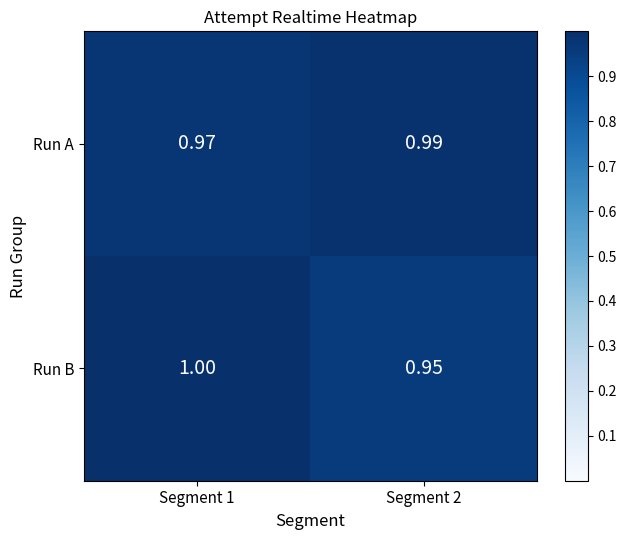

Is the value of Run B at Segment 2 greater than the value of Run A at Segment 1?

No